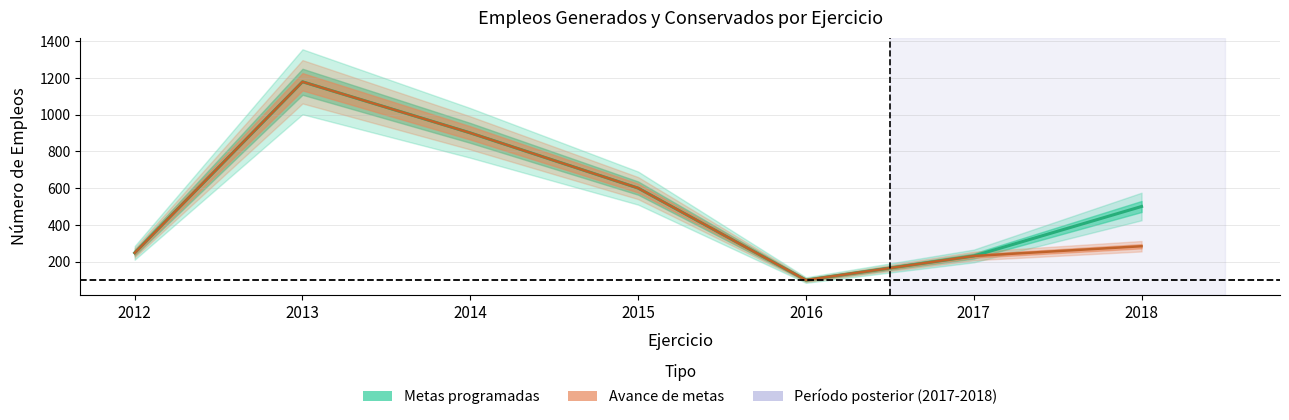

Which series has the largest total across all categories?

Metas programadas